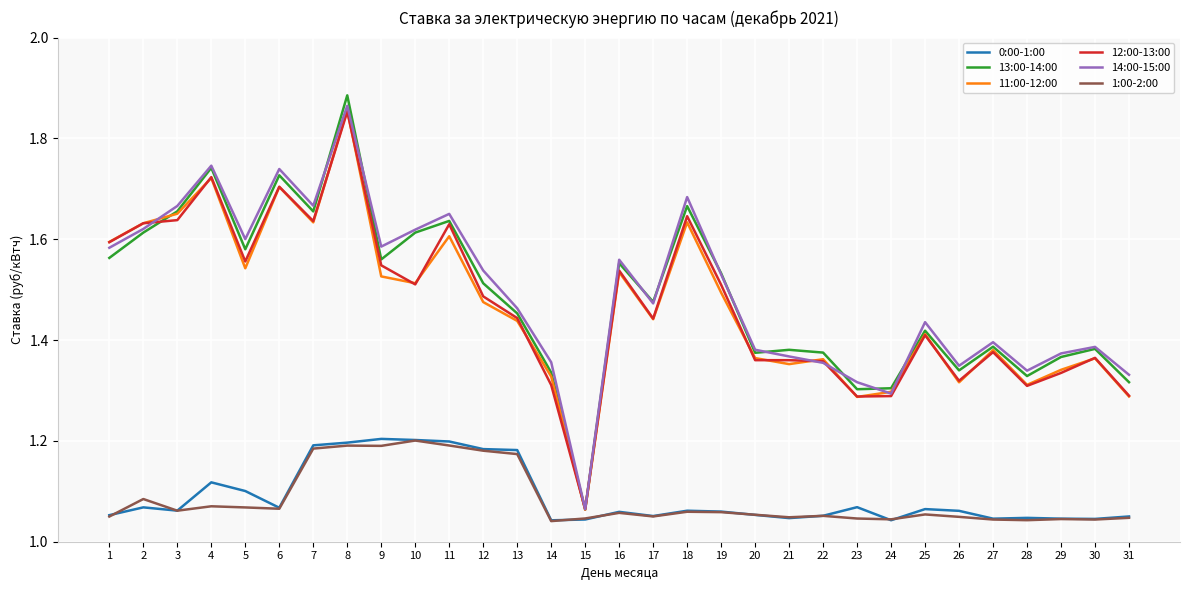

True or false: 12:00-13:00 and 1:00-2:00 cross at least once.

False